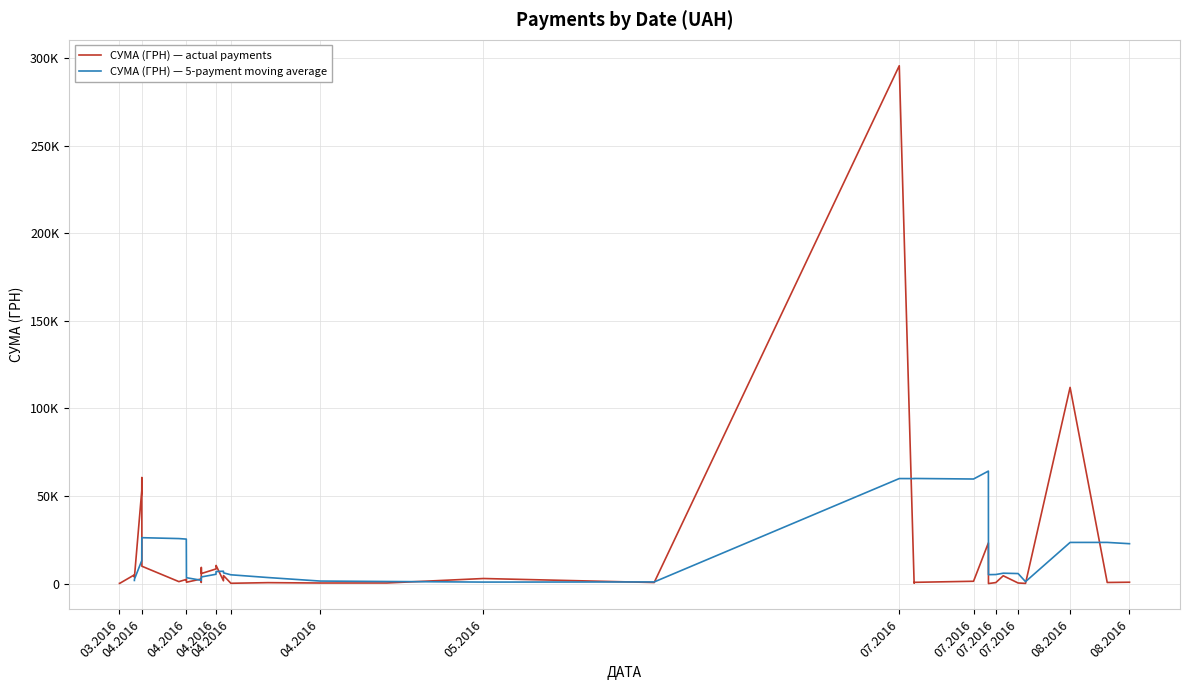

Reading right to left, extract all data points from this chart.

97.8	100.0	97.8	3855.6	3635.4	4960.2	9898.4	60564.6	53028.9	1111.6	774.4	2607.0	2354.0	5720.2	9235.2	633.1	2600.0	10355.9	8360.4	4573.8	1592.4	173.9	527.8	323.2	339.4	2886.0	600.0	295638.6	708.4	200.8	1321.3	11.2	23228.0	574.6	4460.0	331.6	97.8	111990.4	633.1	775.0